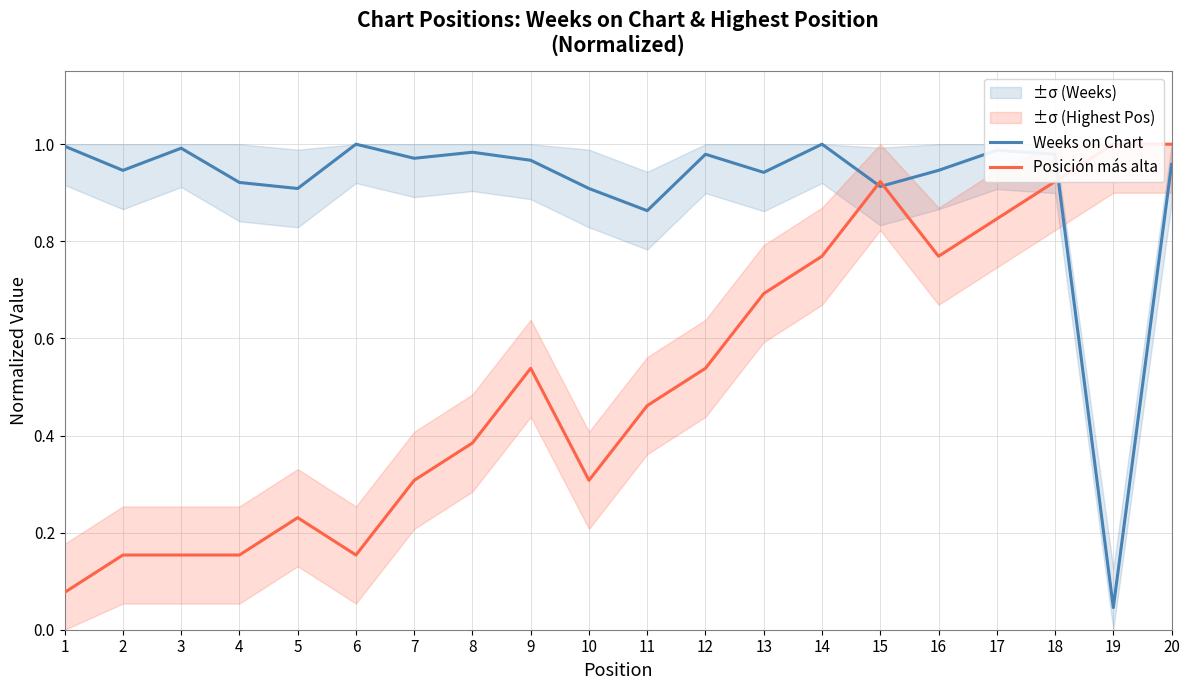

What is the total value across all series at 1?

1.1